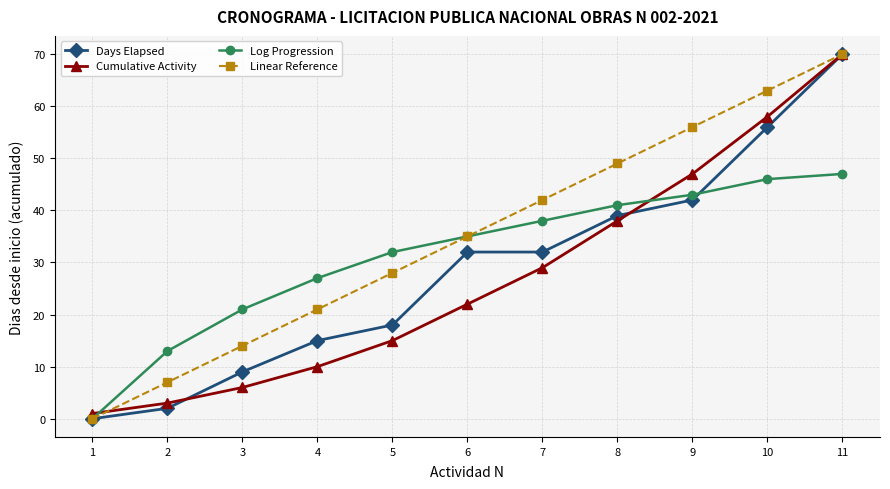

List the labels in order of Linear Reference value, smallest first.

1, 2, 3, 4, 5, 6, 7, 8, 9, 10, 11